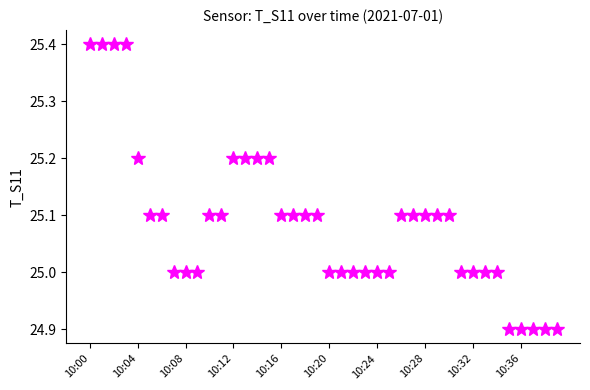

What is the maximum value shown in the chart?

25.4